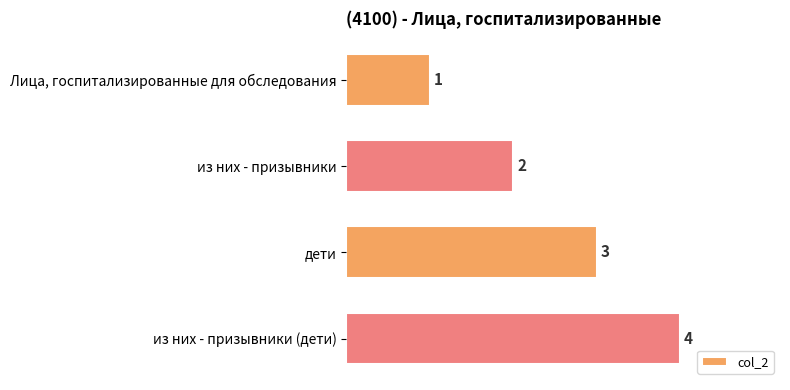

What is the change in value from из них - призывники to дети?

+1